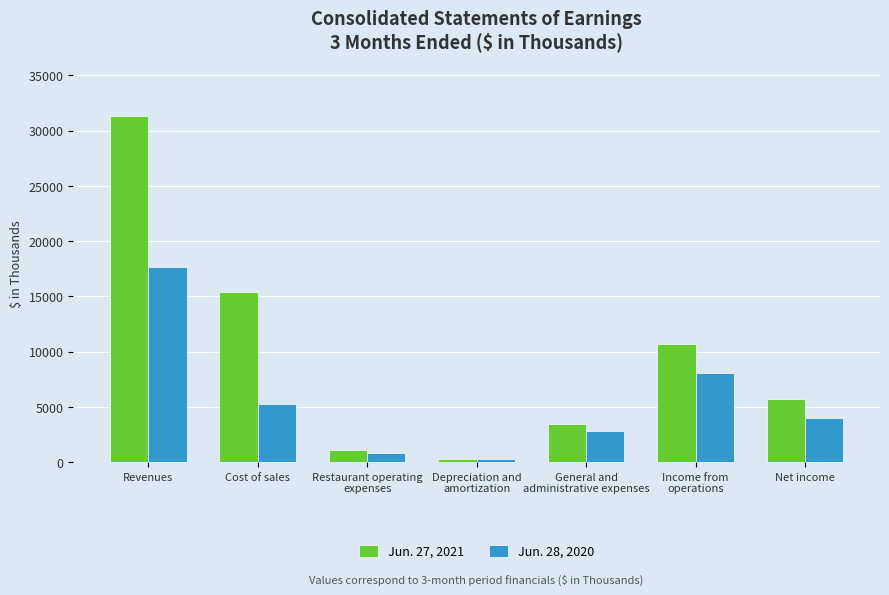

What position from the left is Depreciation and
amortization?

4